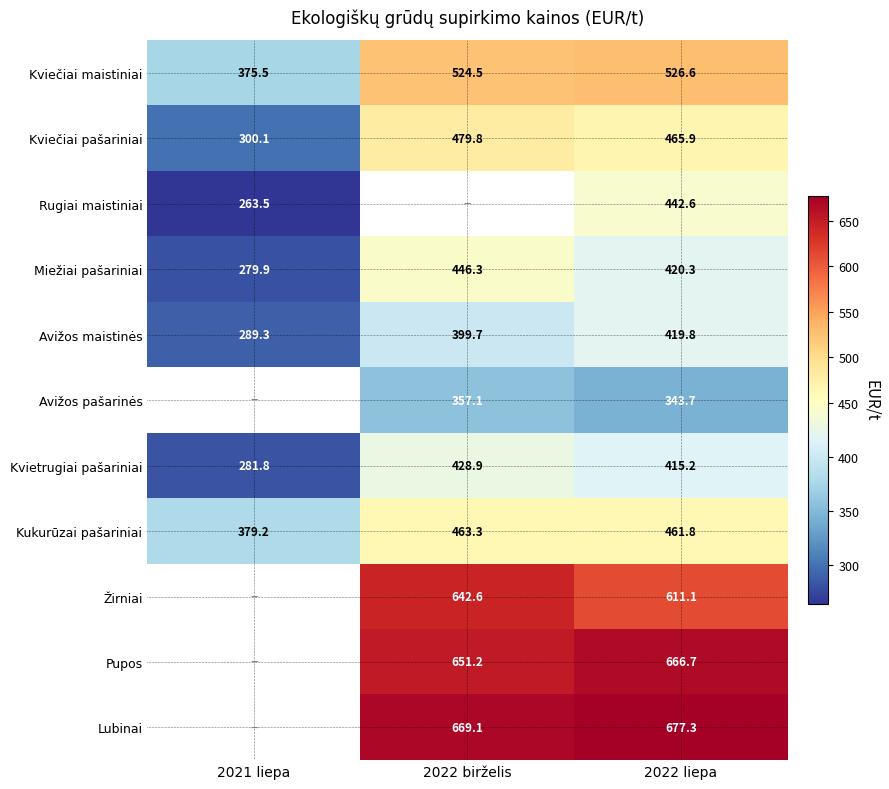

Is the value of Kukurūzai pašariniai at 2022 liepa greater than the value of Avižos pašarinės at 2022 liepa?

Yes